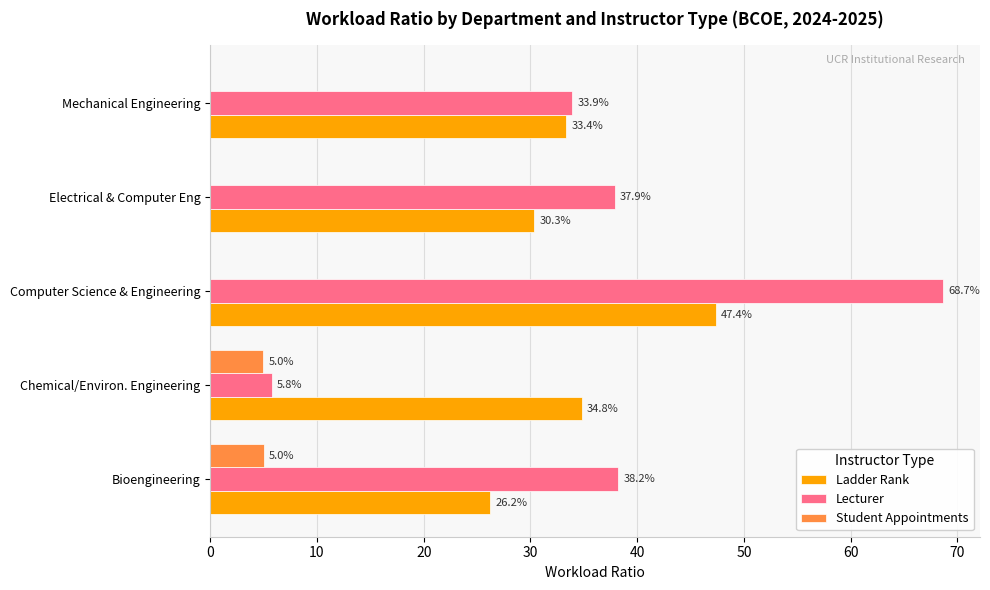

At which label does Lecturer reach its peak?

Computer Science & Engineering